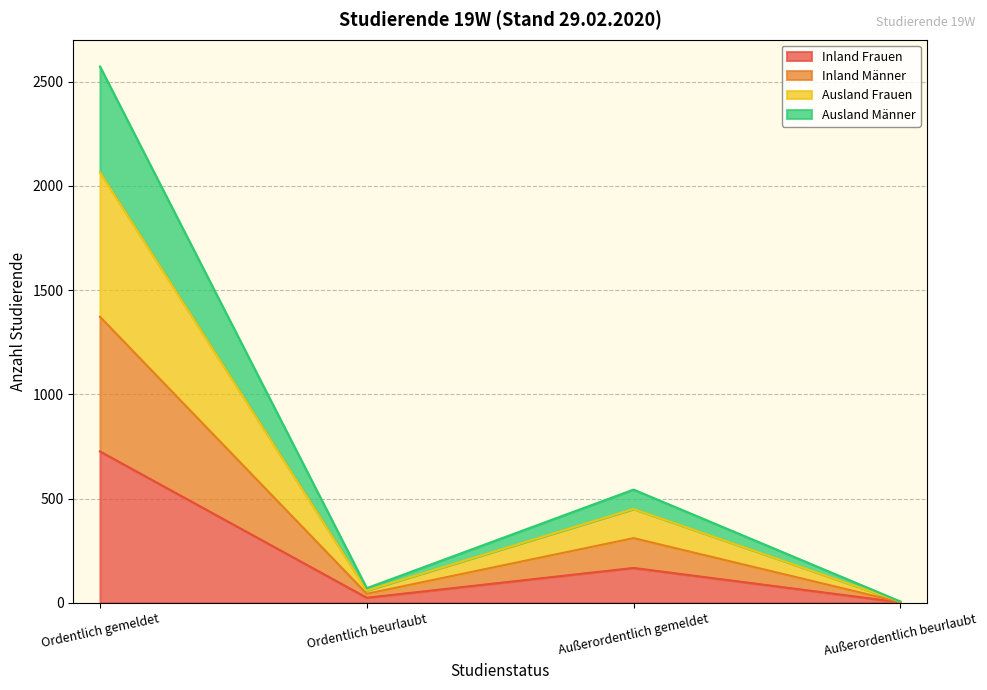

True or false: Inland Frauen and Ausland Frauen cross at least once.

False